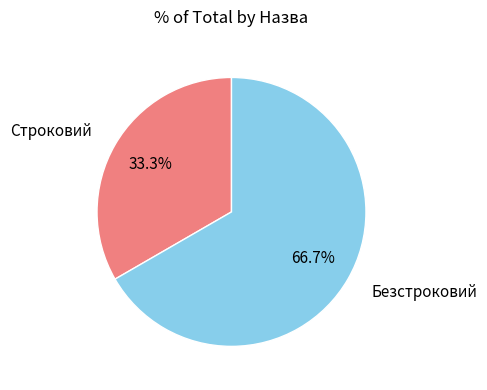

What is the total percentage of Строковий and Безстроковий?

100.0%